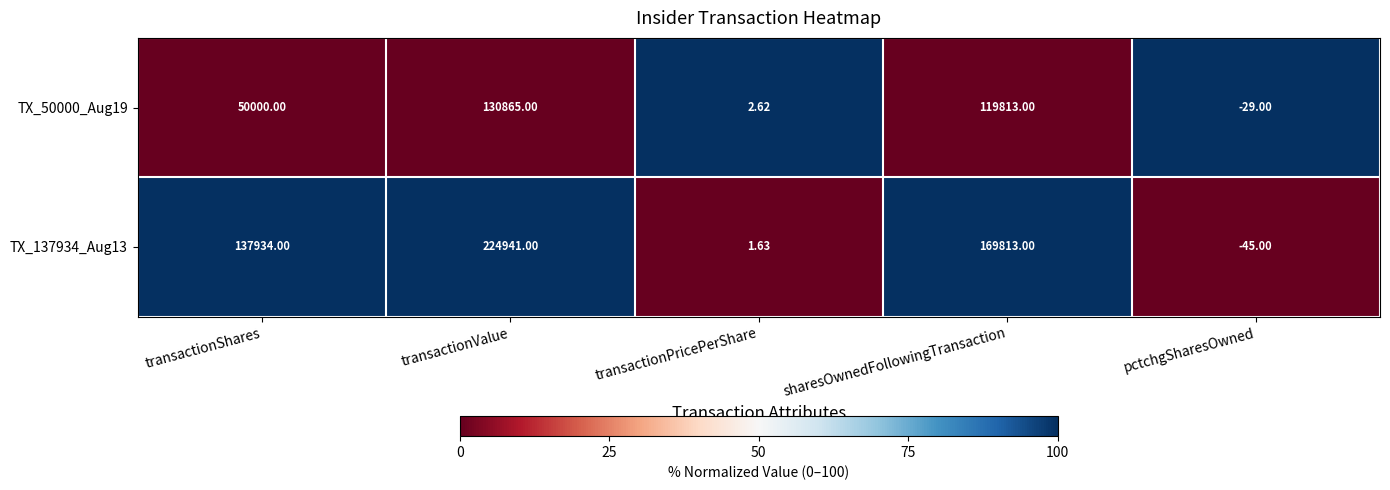

Where is TX_50000_Aug19 nearest to the value 65418?

transactionShares